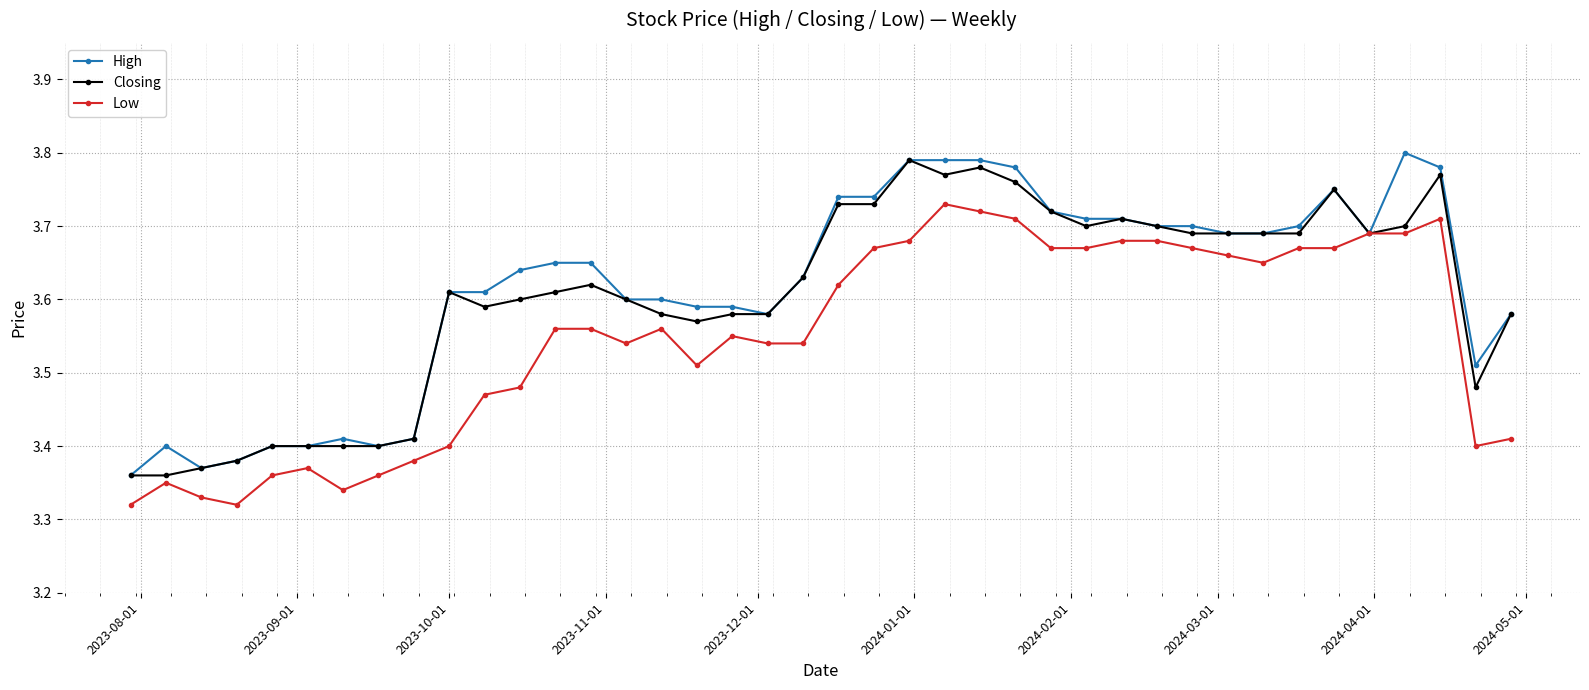

True or false: Closing has more than 2 points higher than both neighbors.

True